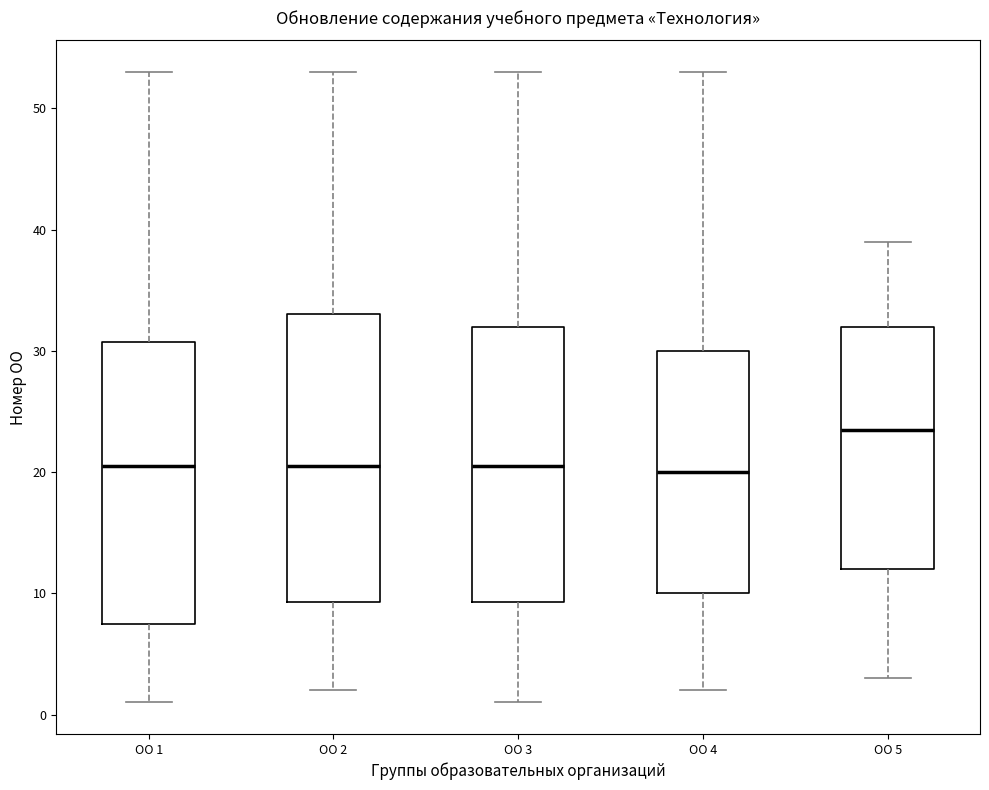

Reading left to right, read every box against the y-axis: the position of its median line, the range the box covers, and the ends of its whiskers. The values are not printed on the chart, so give them approximately, as read against the axis.

ОО 1: median 21, box 8 to 31, whiskers 1 to 53
ОО 2: median 21, box 9 to 33, whiskers 2 to 53
ОО 3: median 21, box 9 to 32, whiskers 1 to 53
ОО 4: median 20, box 10 to 30, whiskers 2 to 53
ОО 5: median 24, box 12 to 32, whiskers 3 to 39